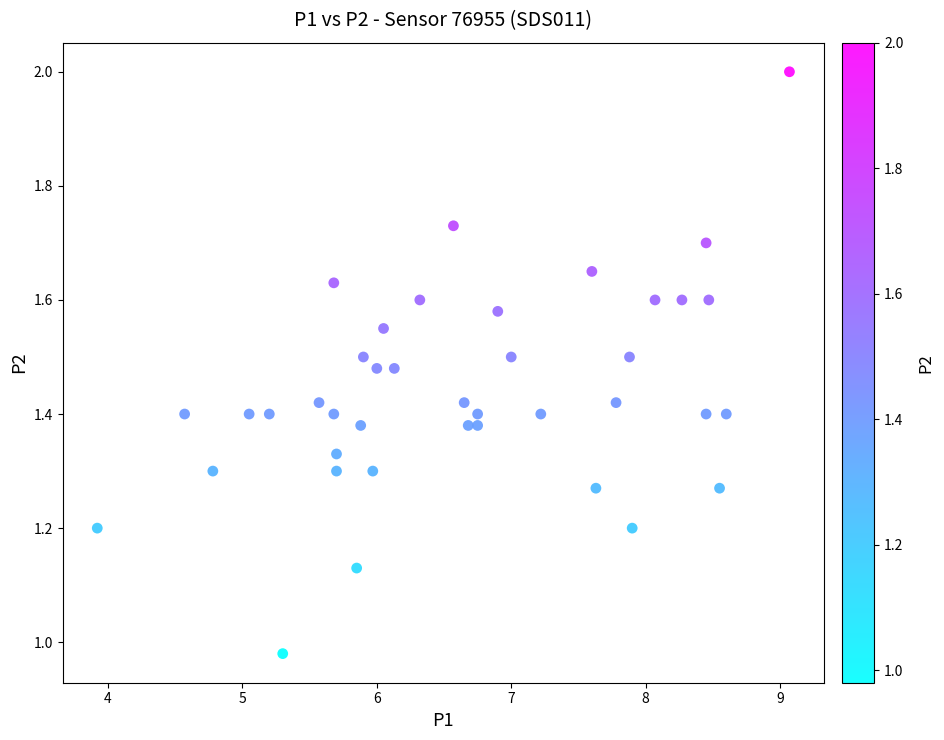

What is the range of X values (max minus min)?

5.2